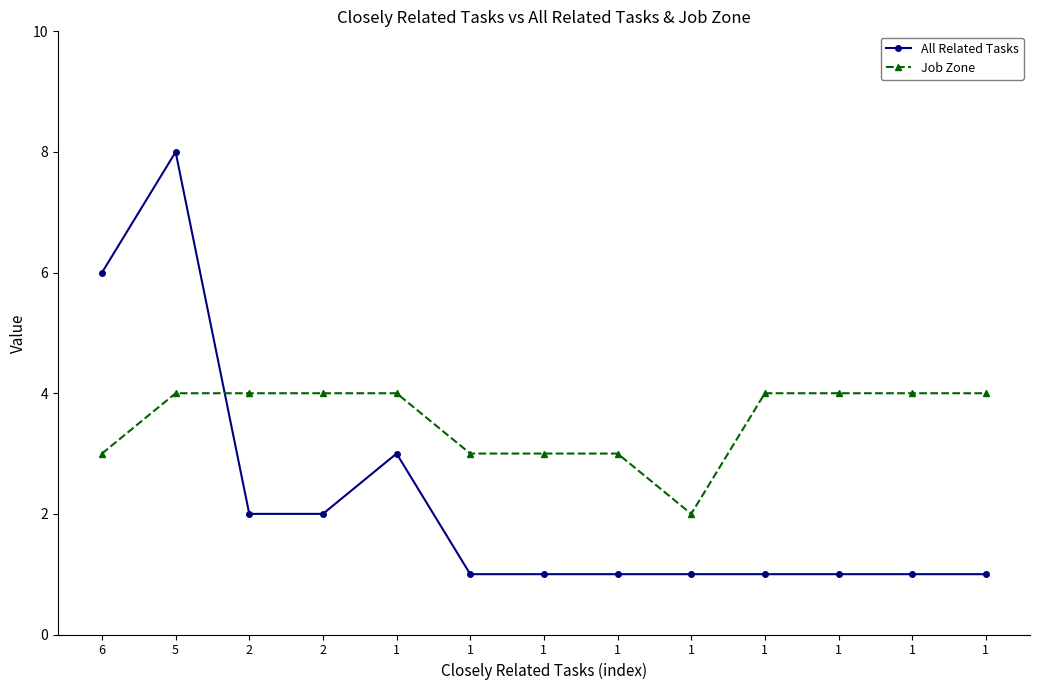

Reading right to left, transcribe all the data shown in this chart.

All Related Tasks: 1=1	1=1	1=1	1=1	1=1	1=1	1=1	1=1	1=3	2=2	2=2	5=8	6=6
Job Zone: 1=4	1=4	1=4	1=4	1=2	1=3	1=3	1=3	1=4	2=4	2=4	5=4	6=3